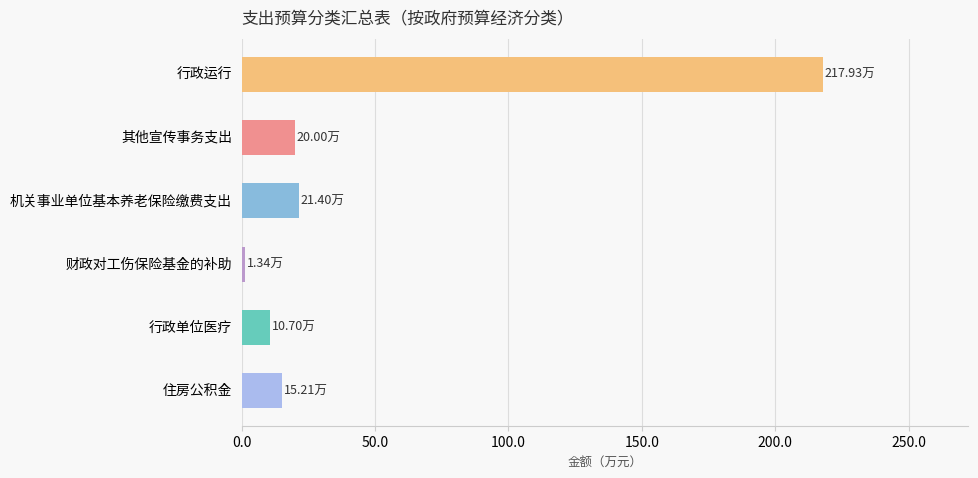

What is the difference between the maximum and minimum values?

216.6